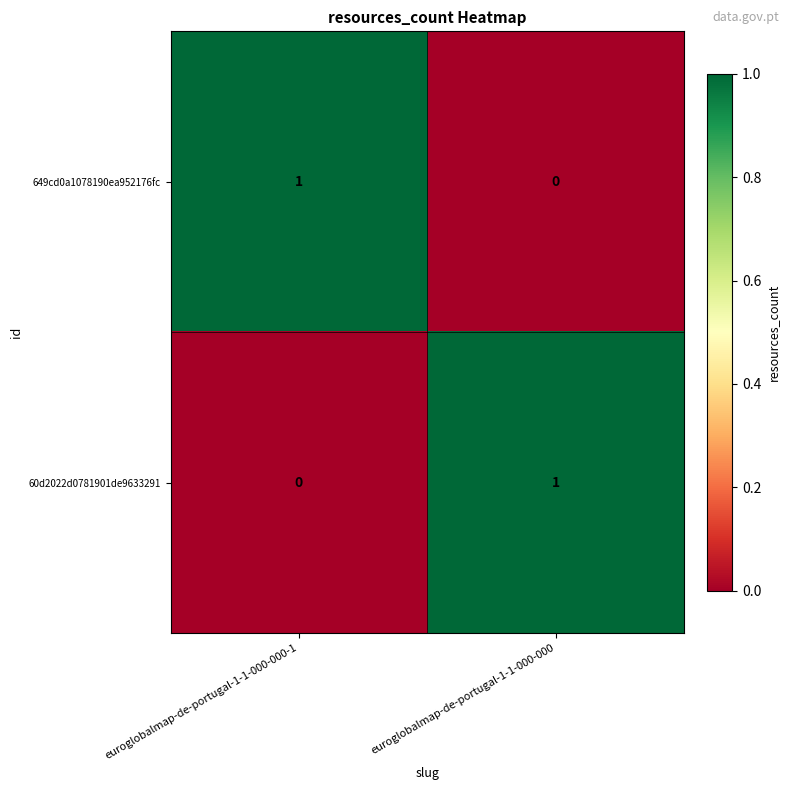

The value of 649cd0a1078190ea952176fc at euroglobalmap-de-portugal-1-1-000-000 is -1. True or false?

False